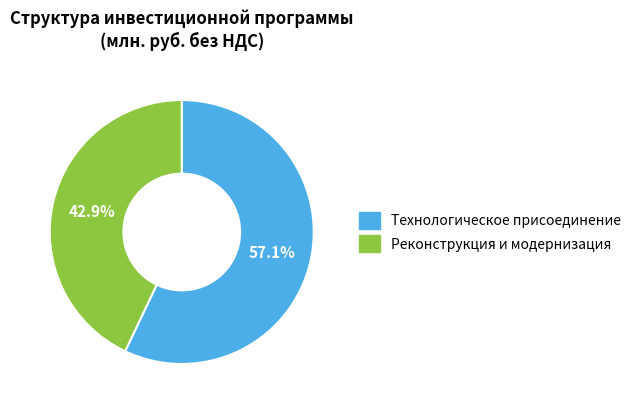

How many segments does this pie chart have?

2